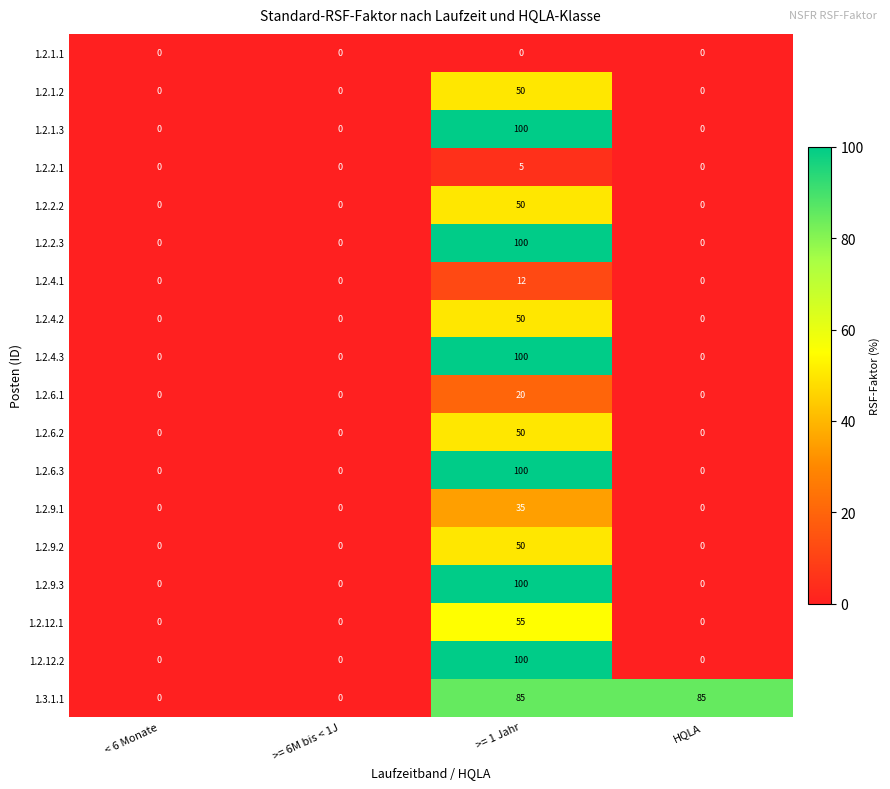

The 1.2.2.3 series shows -65 at HQLA. True or false?

False